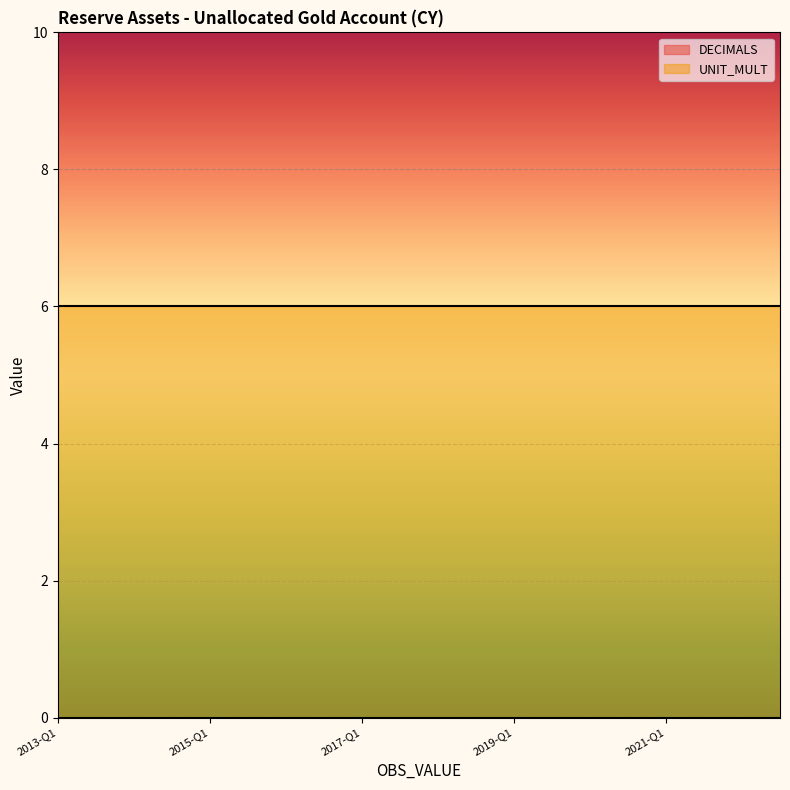

True or false: DECIMALS has more than 2 points higher than both neighbors.

False